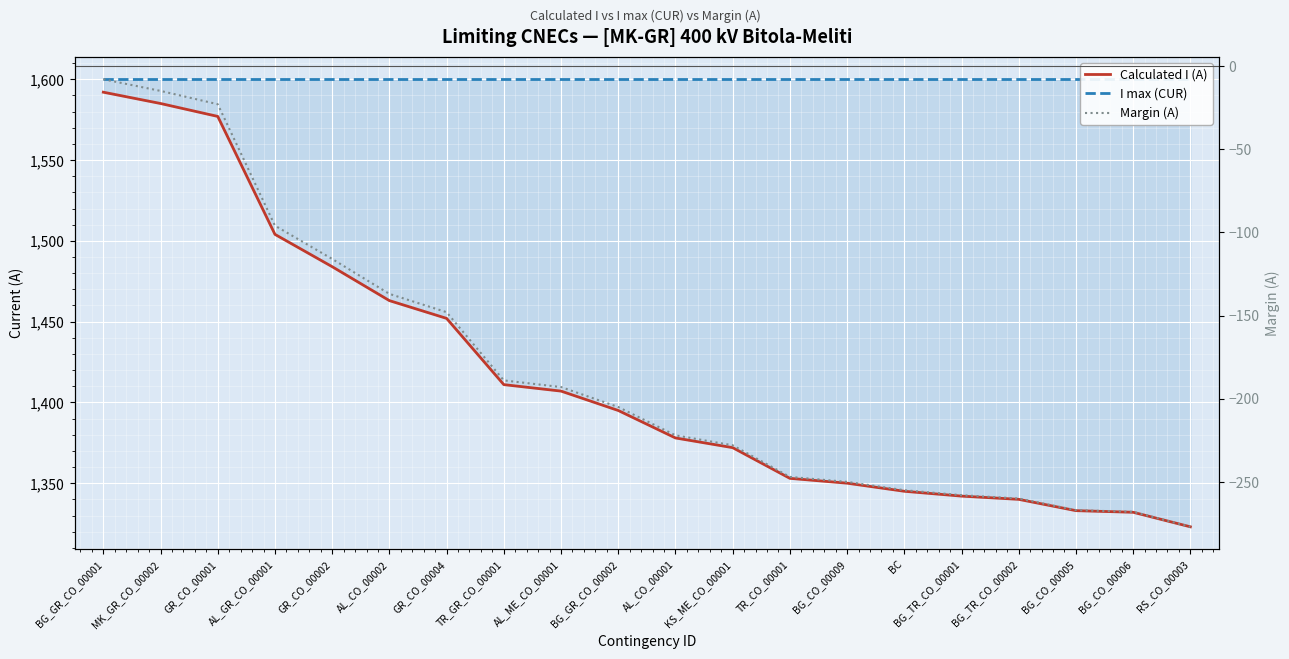

What is the greatest value displayed?

1600